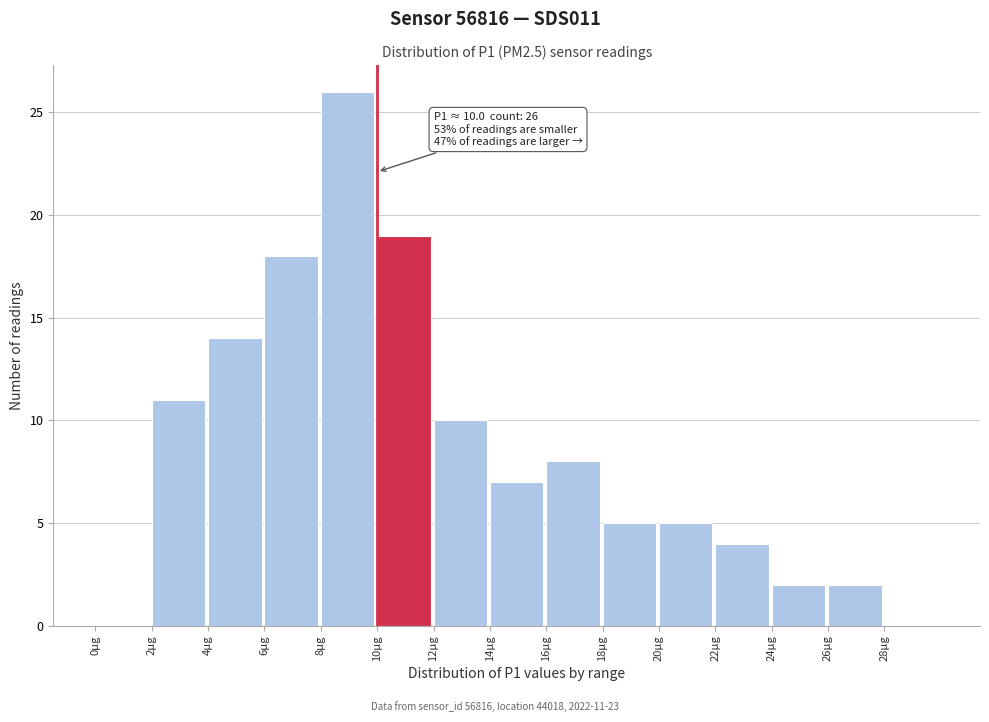

Over which range of the x-axis is the bar tallest?

8 to 10